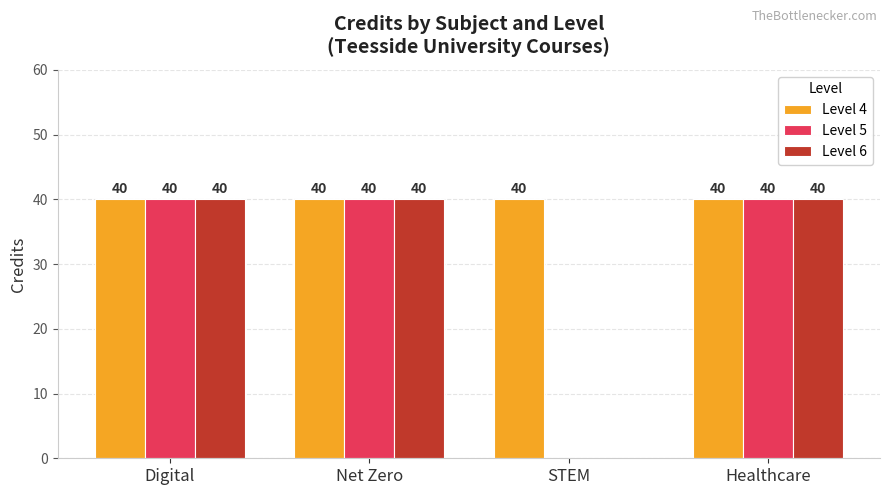

Which series has the largest total across all categories?

Level 4